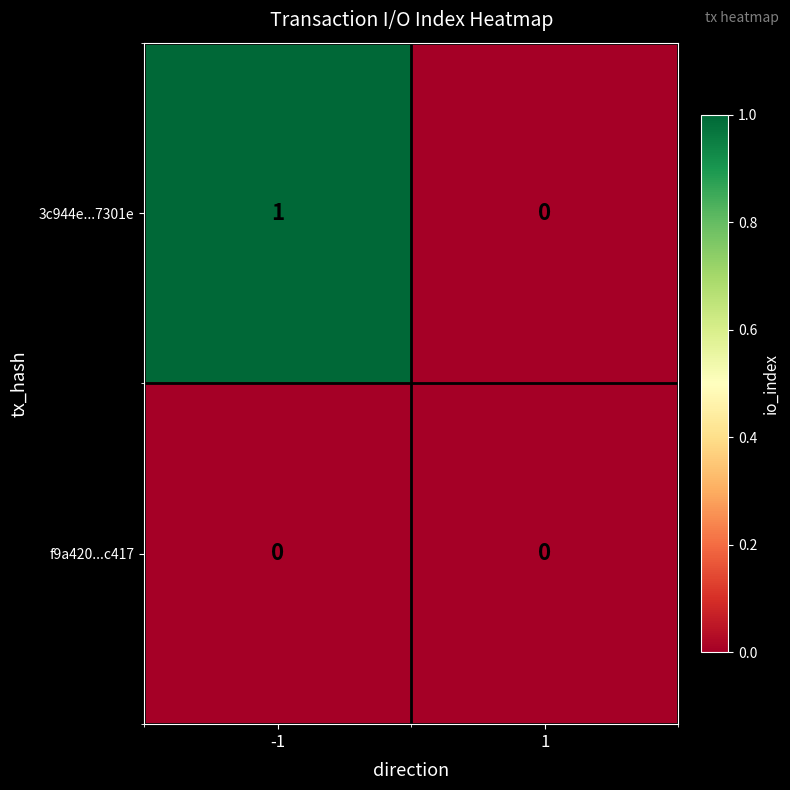

The value of 3c944e...7301e at -1 is 0. True or false?

False